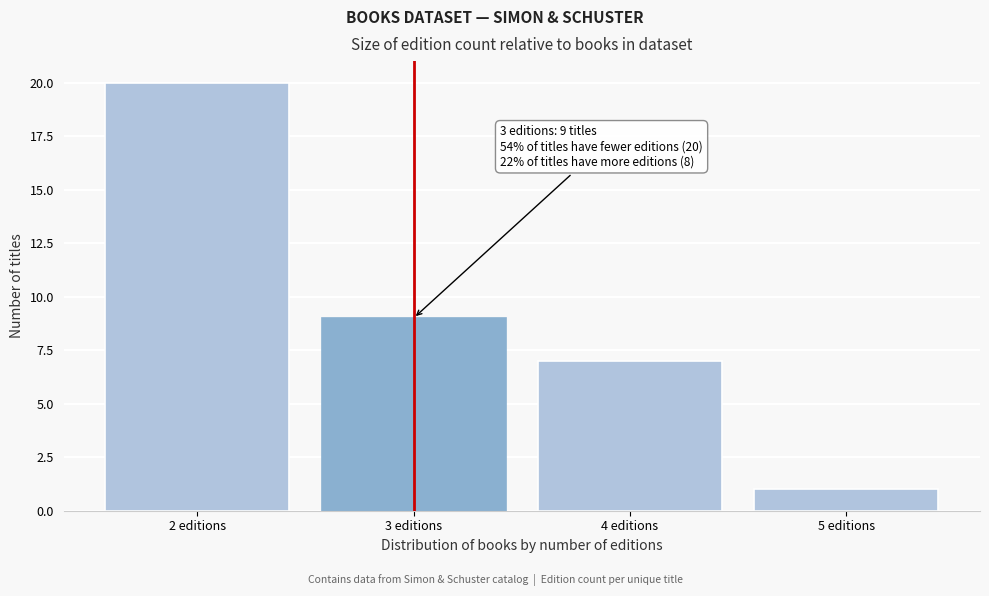

Reading left to right, list all the values displayed in this chart.

20	9	7	1